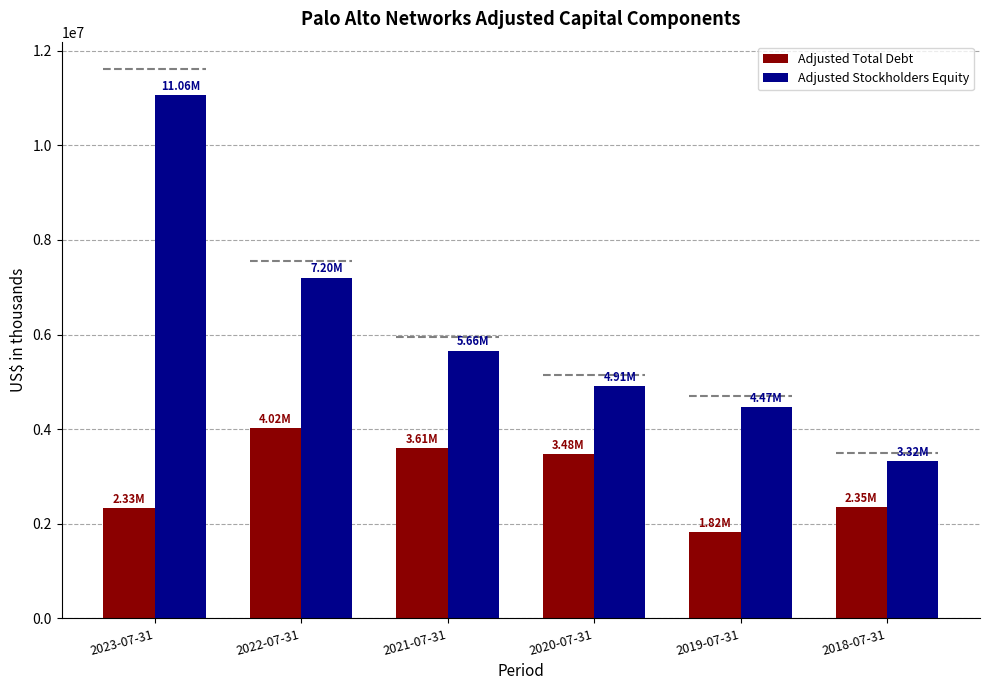

Rank the categories by Adjusted Stockholders Equity value from lowest to highest.

2018-07-31, 2019-07-31, 2020-07-31, 2021-07-31, 2022-07-31, 2023-07-31